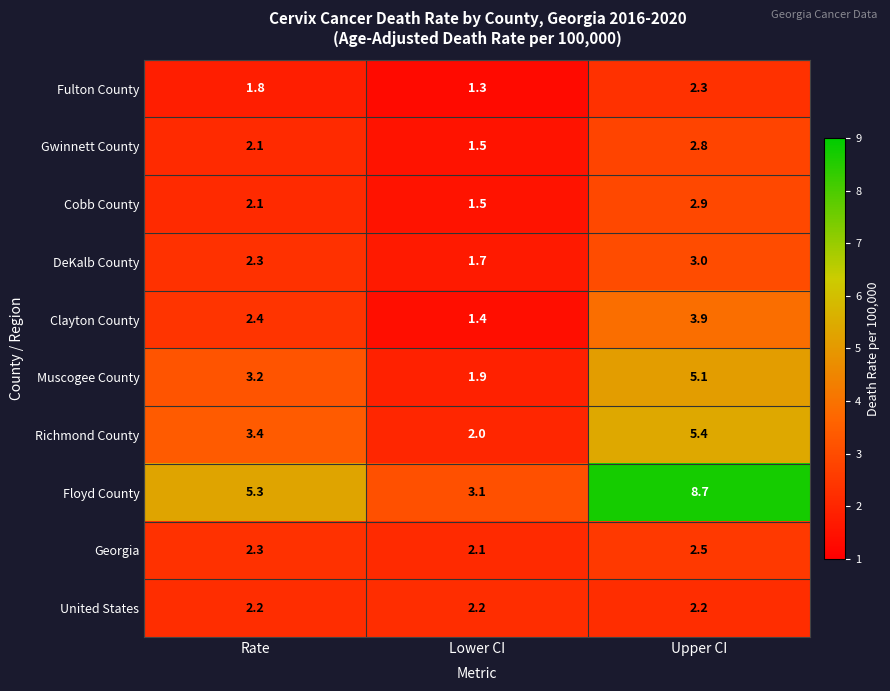

List the series in order of their peak value, lowest first.

United States, Fulton County, Georgia, Gwinnett County, Cobb County, DeKalb County, Clayton County, Muscogee County, Richmond County, Floyd County